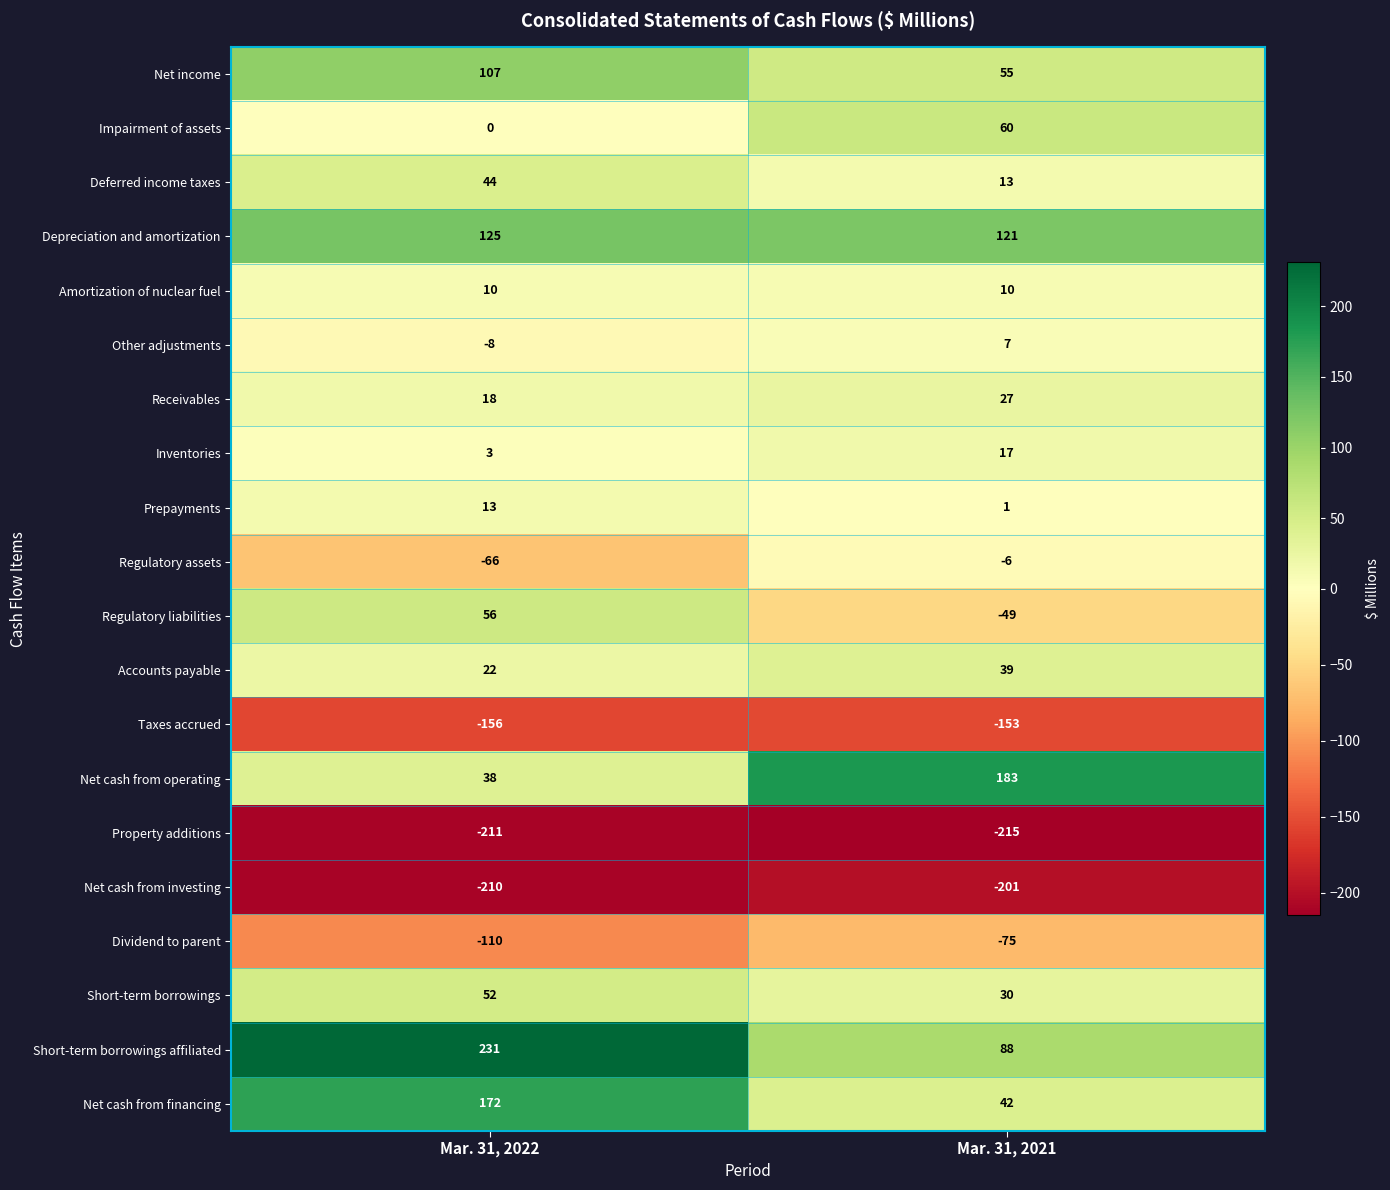

At which category does the chart reach its peak across all series?

Mar. 31, 2022